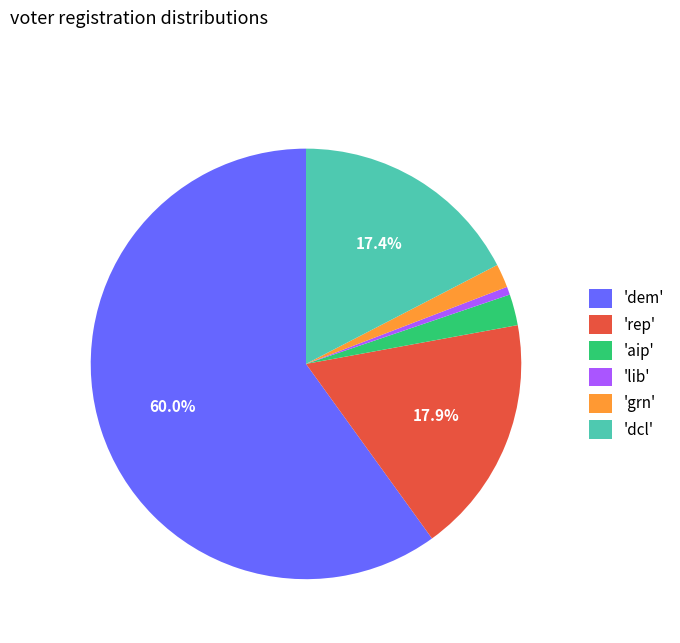

Is there a majority slice in this chart?

Yes